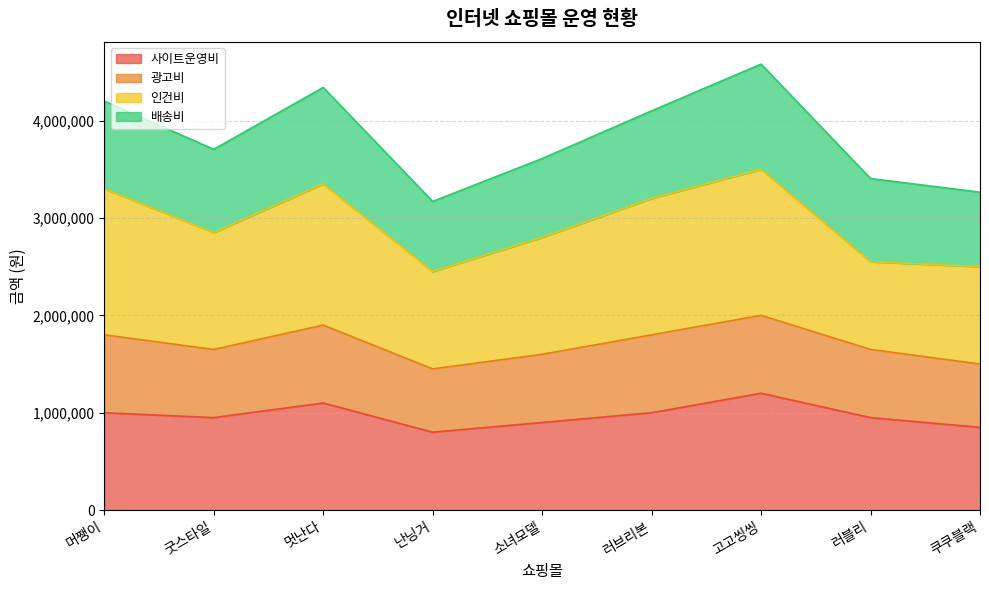

How many 사이트운영비 values are between 900000 and 1000000?

5